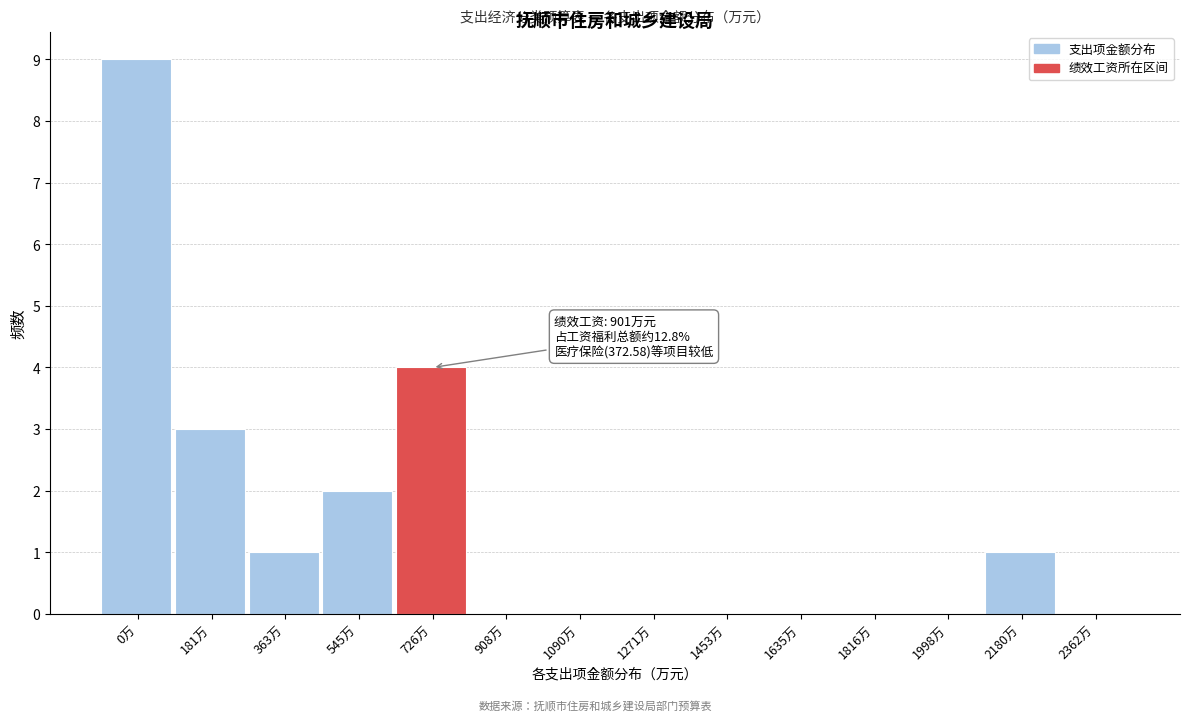

Reading right to left, what are all the values shown in this chart?

2362万=0	2180万=1	1998万=0	1816万=0	1635万=0	1453万=0	1271万=0	1090万=0	908万=0	726万=4	545万=2	363万=1	181万=3	0万=9